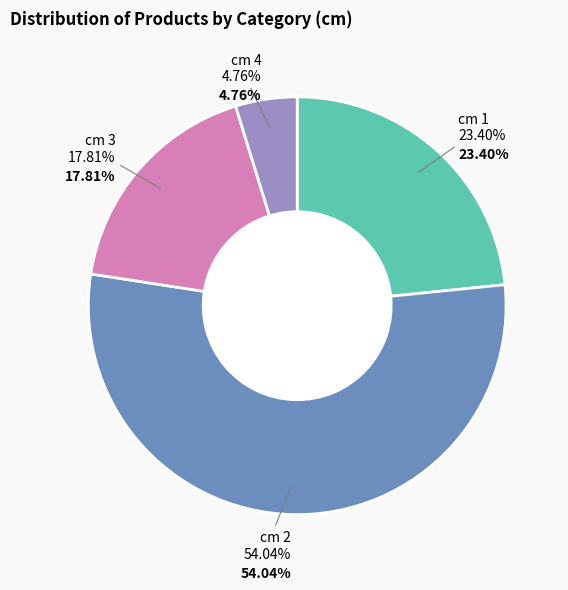

To the nearest percent, what is the average slice percentage?

25%